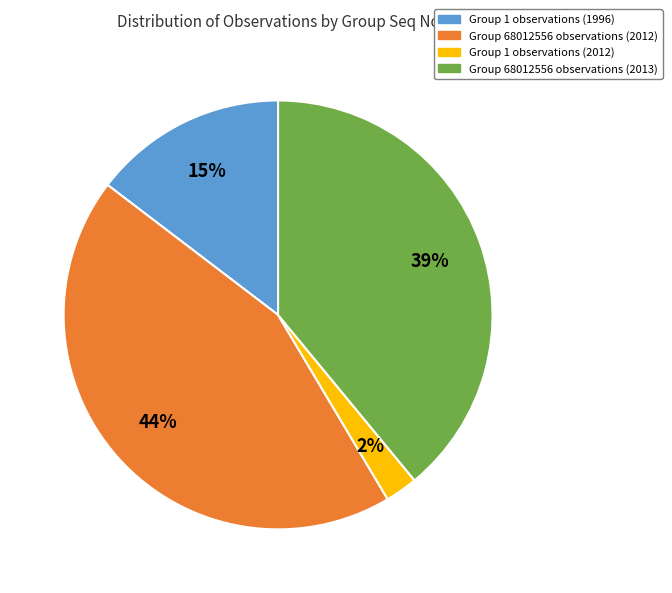

Do Group 1 observations (1996) and Group 1 observations (2012) together represent more than half of the pie?

No